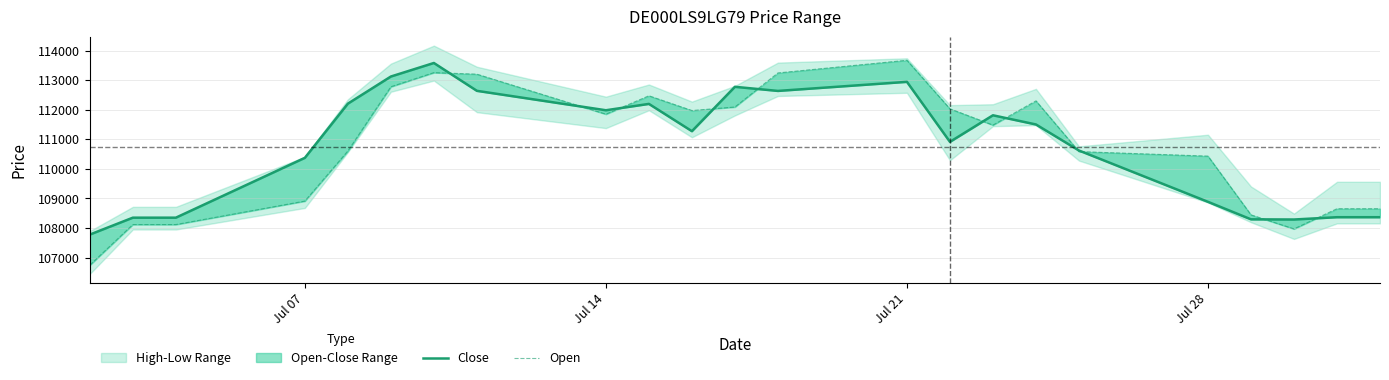

Rank the series by their average value, from highest to lowest.

Open, Close